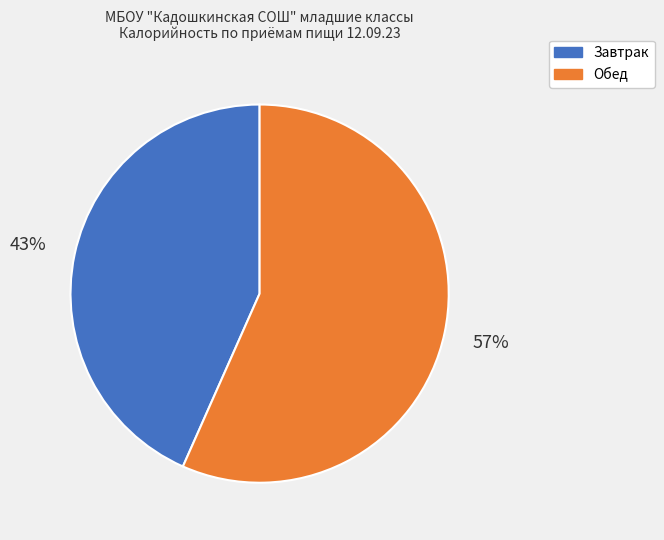

To the nearest percent, what is the average slice percentage?

50%